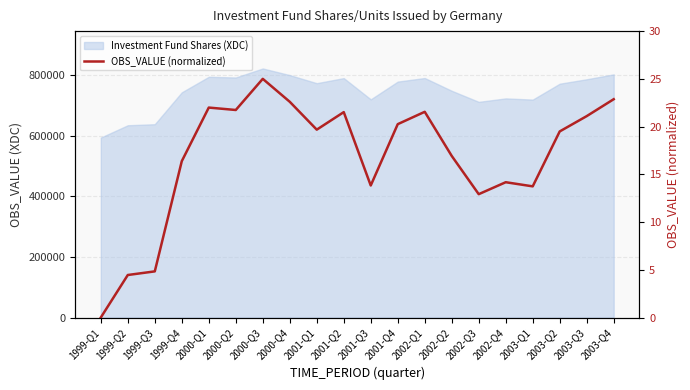

Which category has the lowest value across all series?

1999-Q1